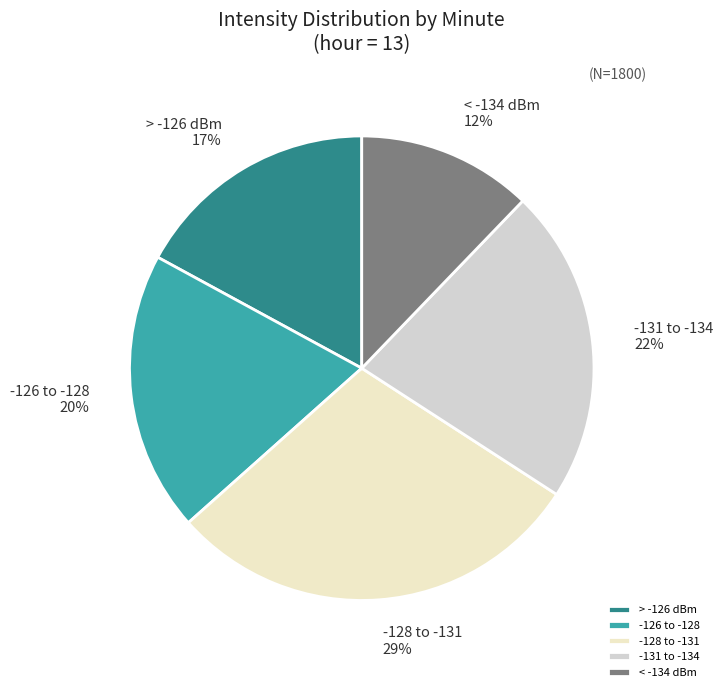

How many segments does this pie chart have?

5